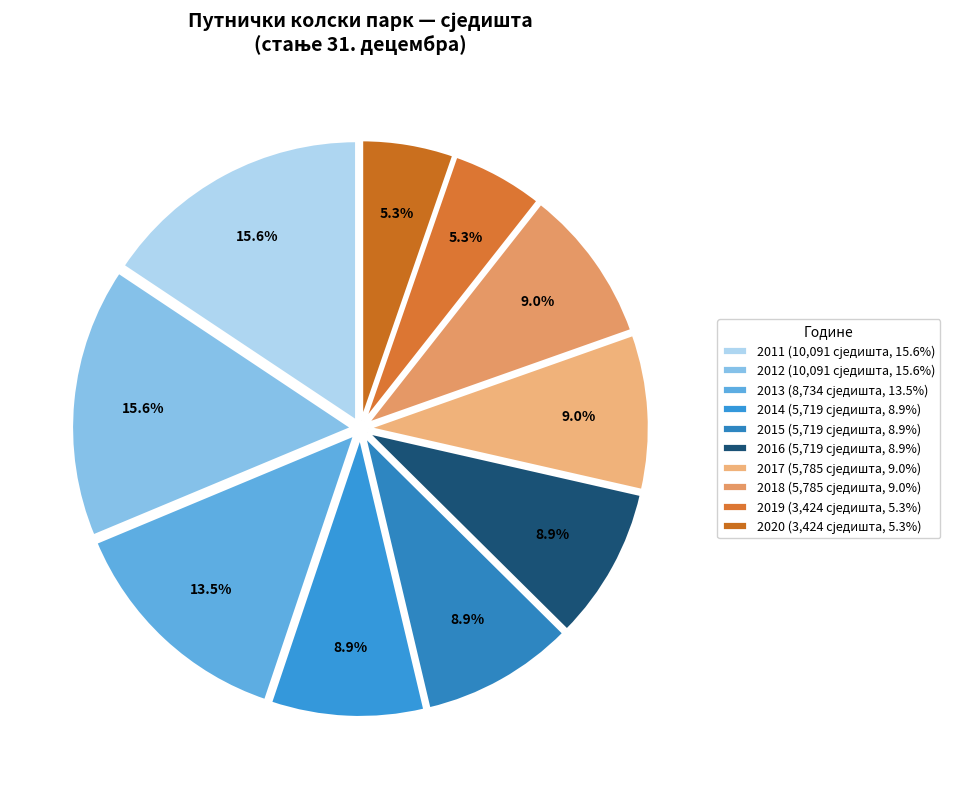

Count the number of slices in the pie.

10